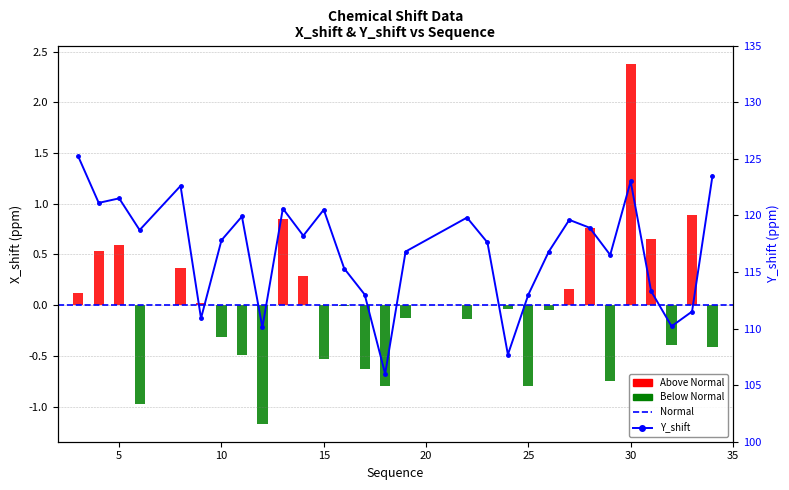

List the labels in order of value, largest first.

3, 34, 30, 8, 5, 4, 13, 15, 11, 22, 27, 28, 6, 14, 10, 23, 19, 26, 29, 16, 31, 17, 25, 33, 9, 32, 12, 24, 18